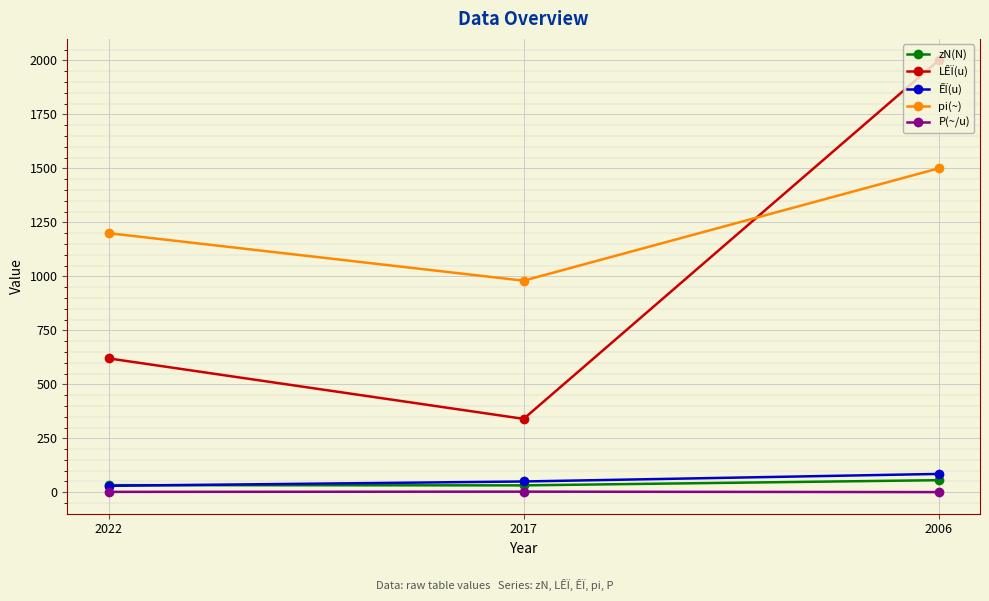

What is the spread (max minus min) of values at 2006?

1999.2